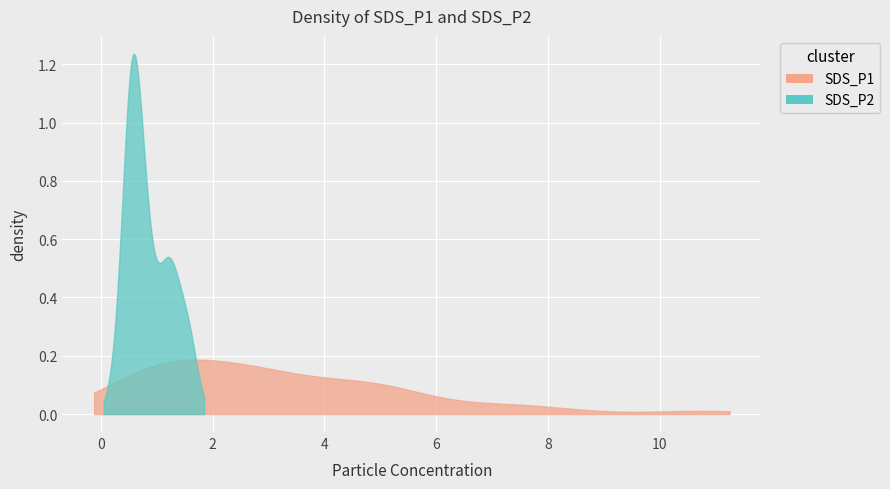

How many lines are shown in the chart?

2